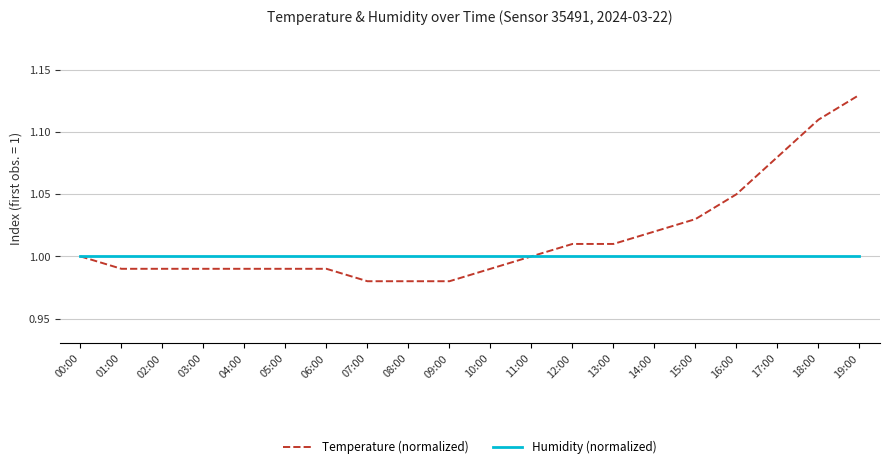

What position from the right is 15:00?

5